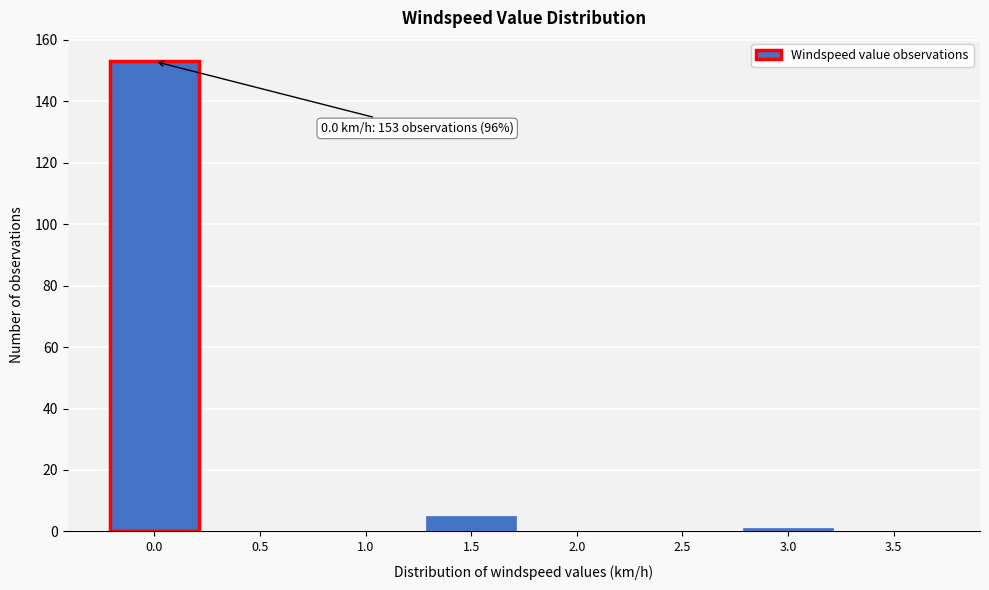

Reading left to right, transcribe all the data shown in this chart.

0.0=153	0.5=0	1.0=0	1.5=5	2.0=0	2.5=0	3.0=1	3.5=0